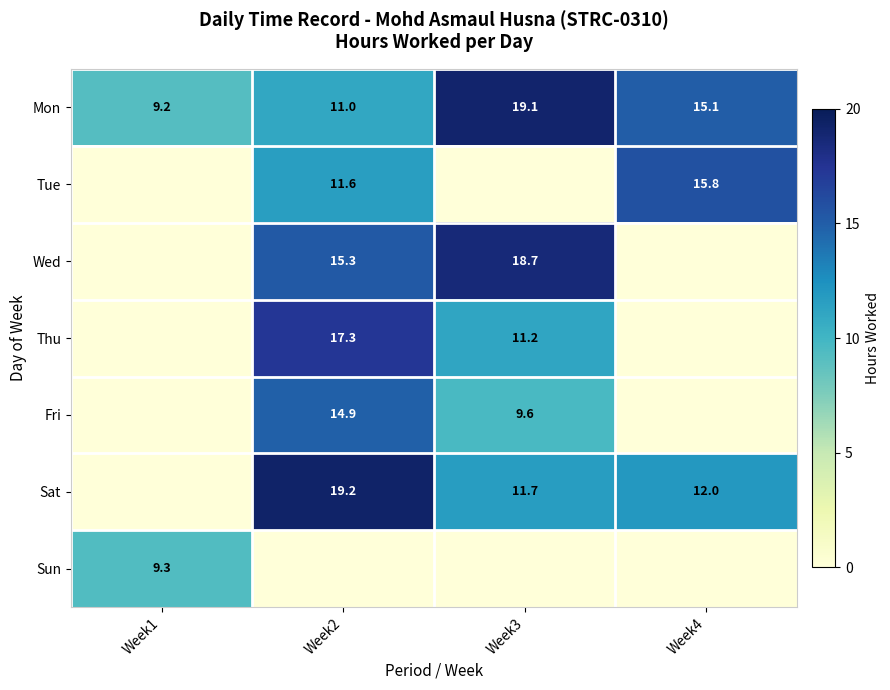

What is the difference between the maximum and minimum values in the Mon series?

9.9